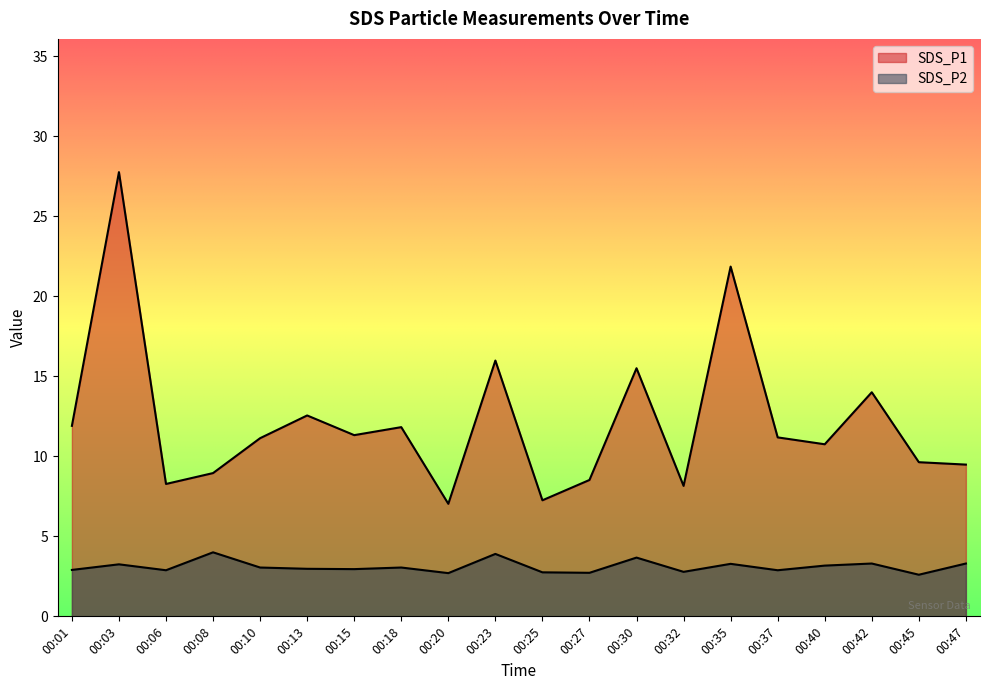

Rank the series by their maximum value, from highest to lowest.

SDS_P1, SDS_P2